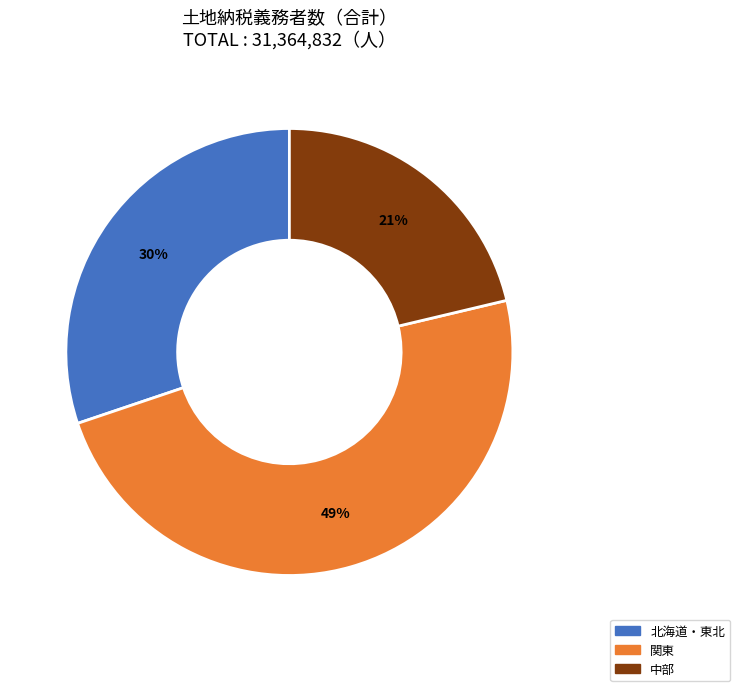

To the nearest percent, what is the average slice percentage?

33%